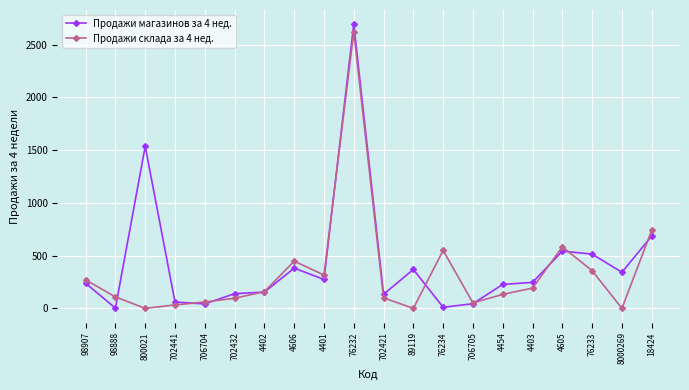

The Продажи склада за 4 нед. series shows 549.0 at 76234. True or false?

True